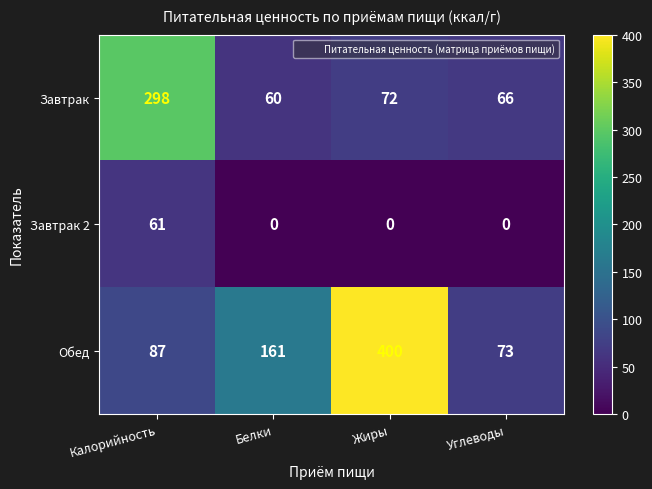

List the series in order of their overall mean, highest first.

Обед, Завтрак, Завтрак 2